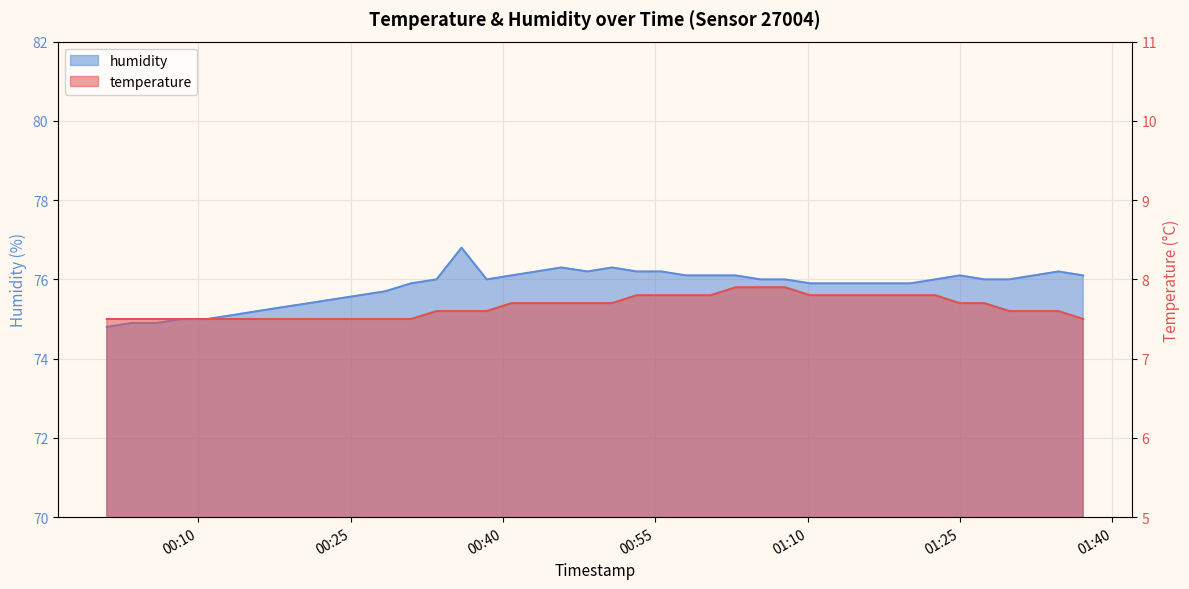

The value of humidity at 2023-03-23T01:10:14 is 131.5. True or false?

False